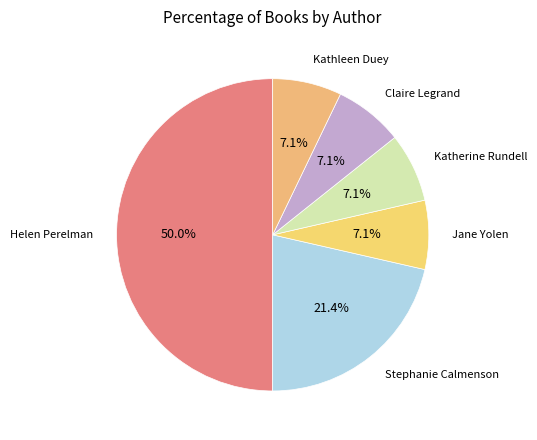

Count the number of slices in the pie.

6